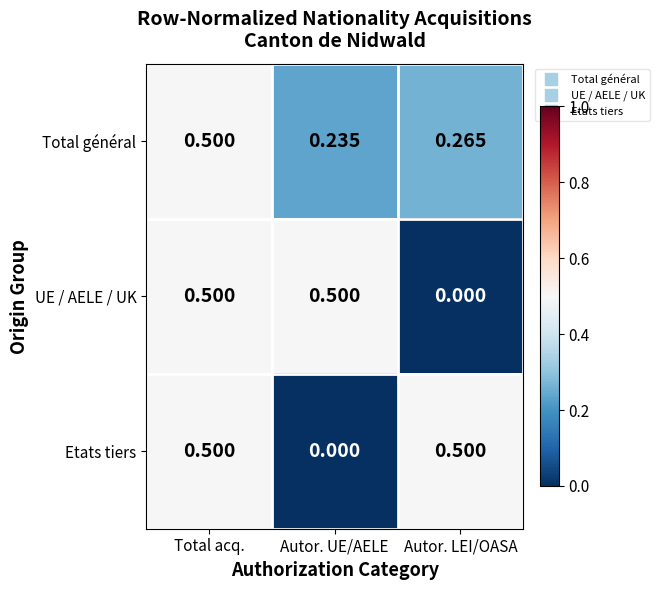

How many values in Etats tiers are above zero?

2